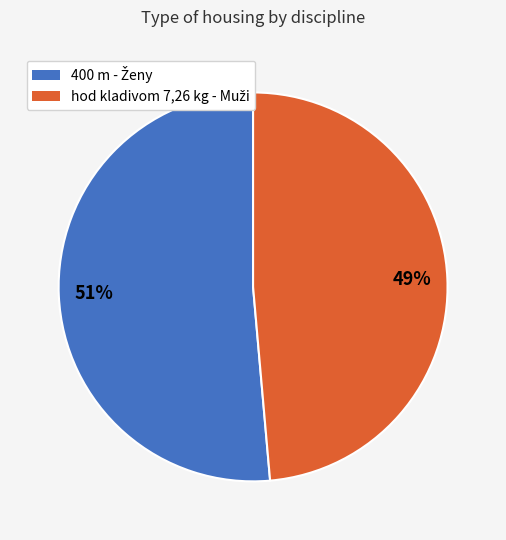

Is there a majority slice in this chart?

Yes